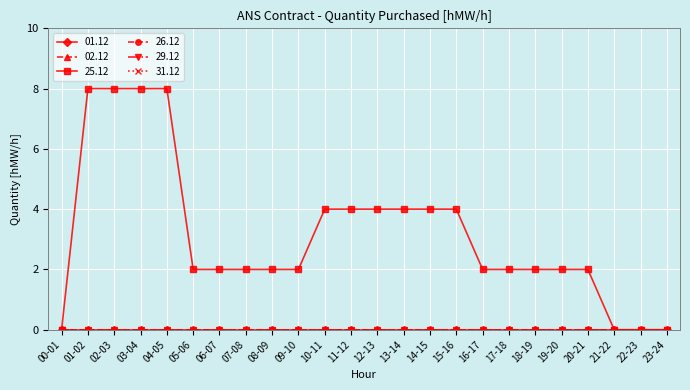

Reading left to right, list all the values displayed in this chart.

01.12: 00-01=0	01-02=0	02-03=0	03-04=0	04-05=0	05-06=0	06-07=0	07-08=0	08-09=0	09-10=0	10-11=0	11-12=0	12-13=0	13-14=0	14-15=0	15-16=0	16-17=0	17-18=0	18-19=0	19-20=0	20-21=0	21-22=0	22-23=0	23-24=0
02.12: 00-01=0	01-02=0	02-03=0	03-04=0	04-05=0	05-06=0	06-07=0	07-08=0	08-09=0	09-10=0	10-11=0	11-12=0	12-13=0	13-14=0	14-15=0	15-16=0	16-17=0	17-18=0	18-19=0	19-20=0	20-21=0	21-22=0	22-23=0	23-24=0
25.12: 00-01=0	01-02=8	02-03=8	03-04=8	04-05=8	05-06=2	06-07=2	07-08=2	08-09=2	09-10=2	10-11=4	11-12=4	12-13=4	13-14=4	14-15=4	15-16=4	16-17=2	17-18=2	18-19=2	19-20=2	20-21=2	21-22=0	22-23=0	23-24=0
26.12: 00-01=0	01-02=0	02-03=0	03-04=0	04-05=0	05-06=0	06-07=0	07-08=0	08-09=0	09-10=0	10-11=0	11-12=0	12-13=0	13-14=0	14-15=0	15-16=0	16-17=0	17-18=0	18-19=0	19-20=0	20-21=0	21-22=0	22-23=0	23-24=0
29.12: 00-01=0	01-02=0	02-03=0	03-04=0	04-05=0	05-06=0	06-07=0	07-08=0	08-09=0	09-10=0	10-11=0	11-12=0	12-13=0	13-14=0	14-15=0	15-16=0	16-17=0	17-18=0	18-19=0	19-20=0	20-21=0	21-22=0	22-23=0	23-24=0
31.12: 00-01=0	01-02=0	02-03=0	03-04=0	04-05=0	05-06=0	06-07=0	07-08=0	08-09=0	09-10=0	10-11=0	11-12=0	12-13=0	13-14=0	14-15=0	15-16=0	16-17=0	17-18=0	18-19=0	19-20=0	20-21=0	21-22=0	22-23=0	23-24=0